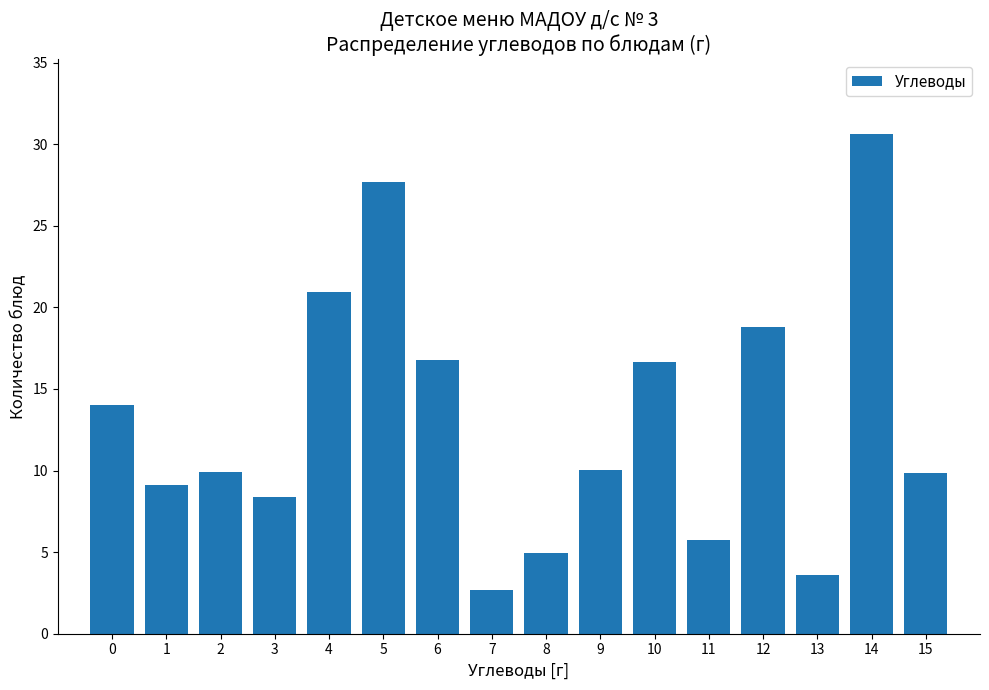

What is the change in value from 9 to 12?

+8.8